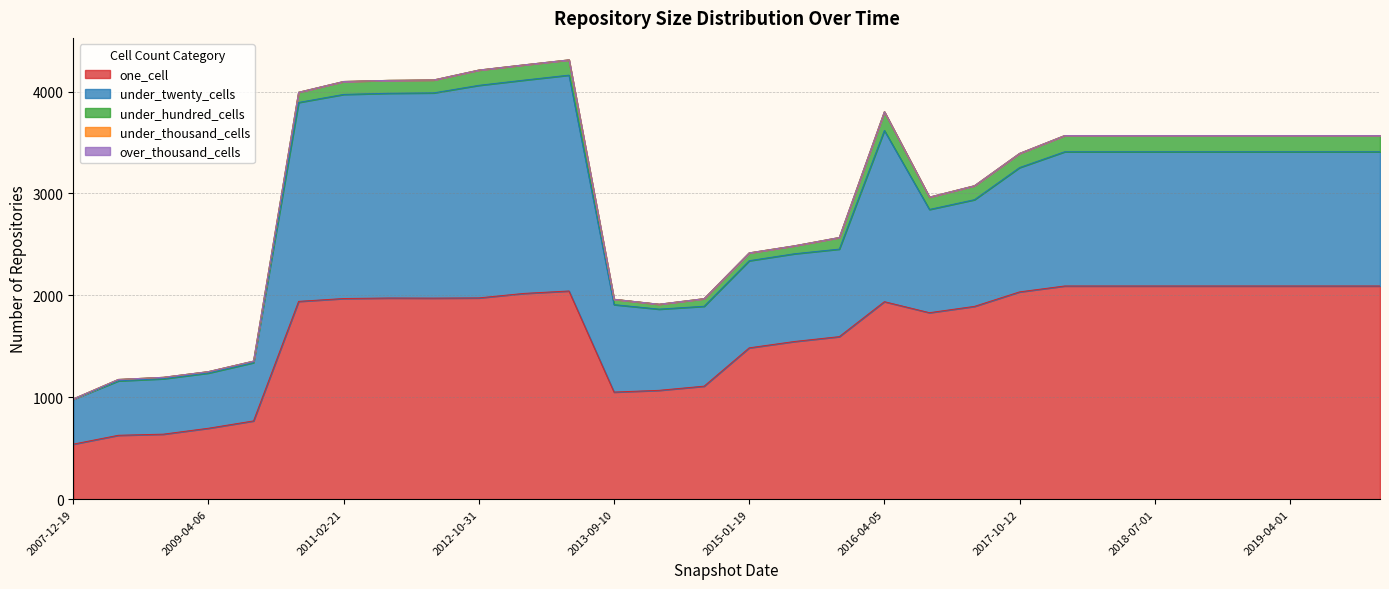

What is the label of the 22nd point from the right?

2012-03-26